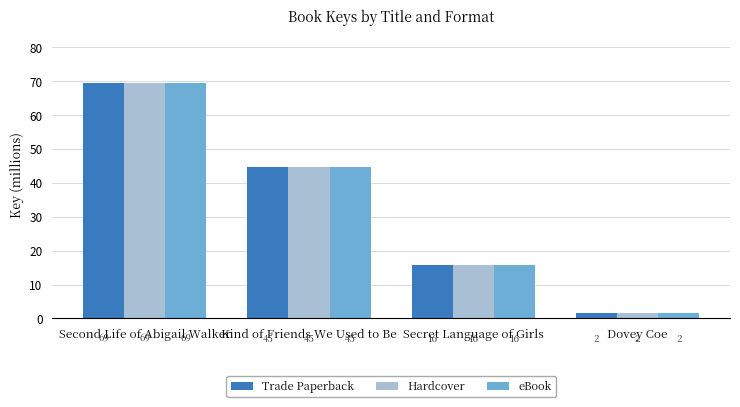

What is the maximum value shown in the chart?

69.3